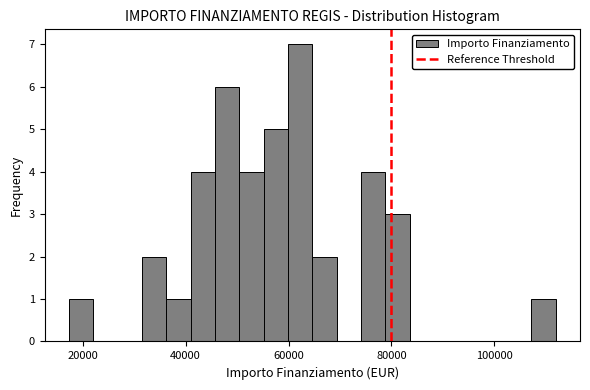

Around what value on the x-axis is the tallest bar? Give the approximate position of its centre, as read against the axis.

62000